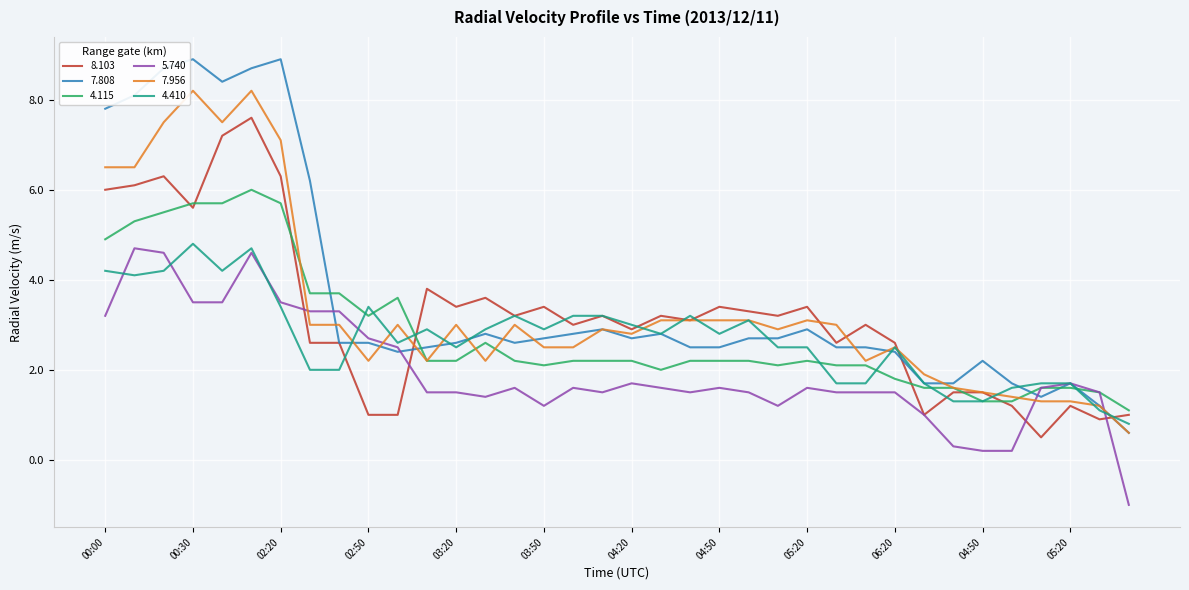

Which series has the widest spread of values?

7.808